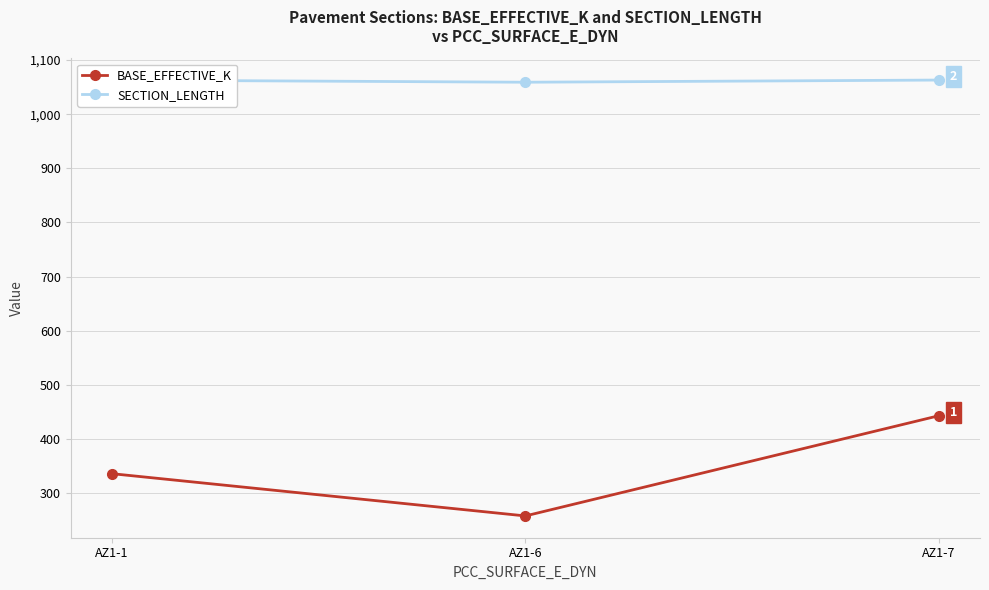

What are all the series names shown in the legend?

BASE_EFFECTIVE_K, SECTION_LENGTH